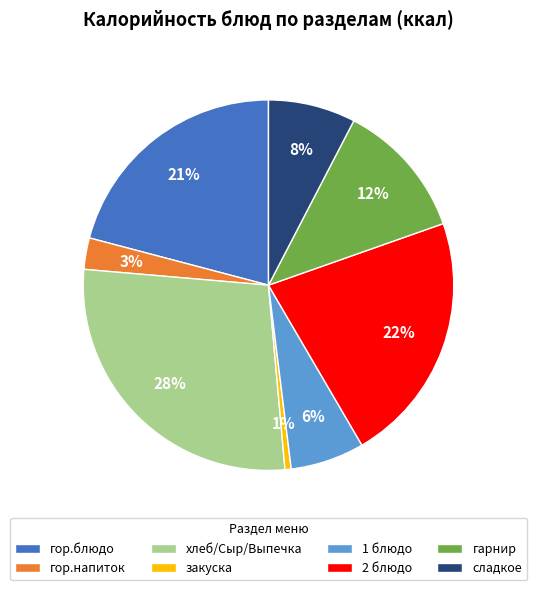

How many slices are in this pie chart?

8